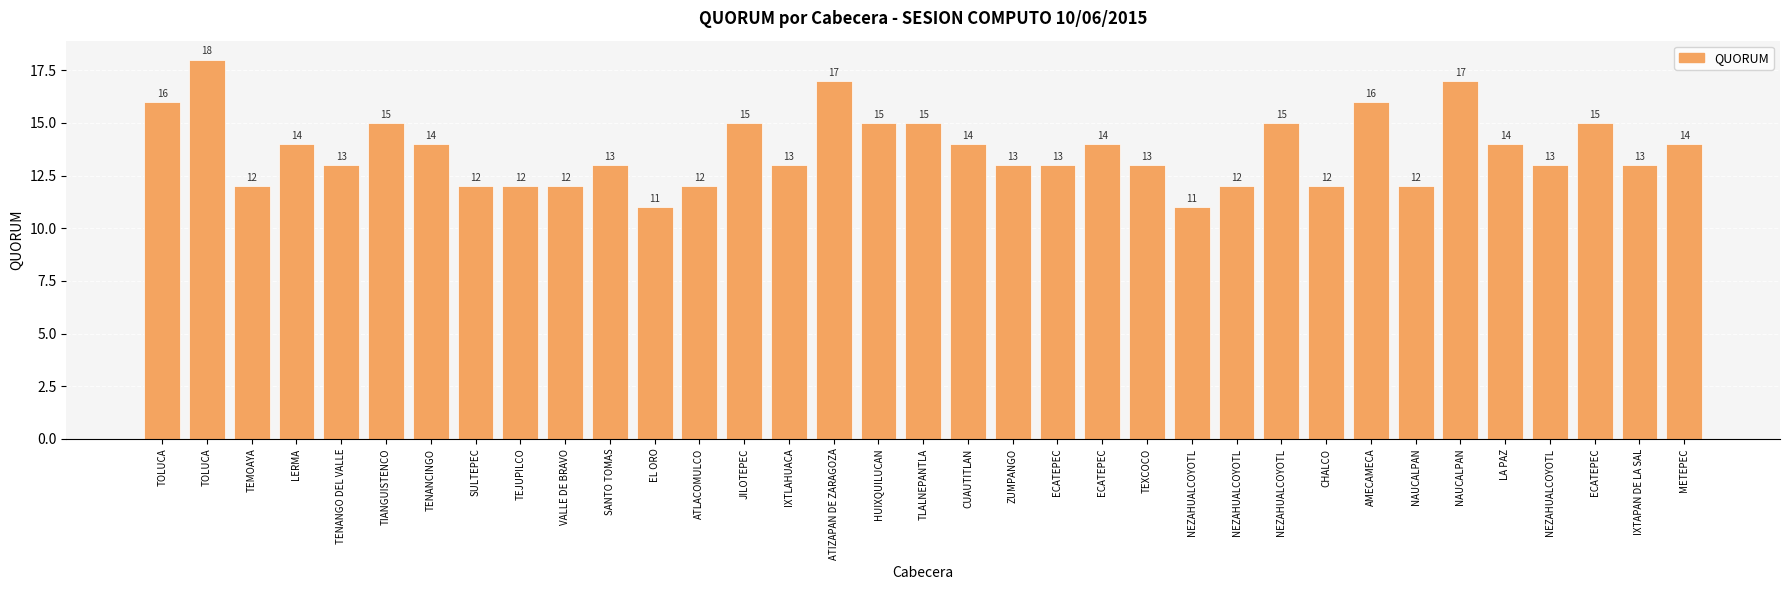

What is the minimum value shown in the chart?

11